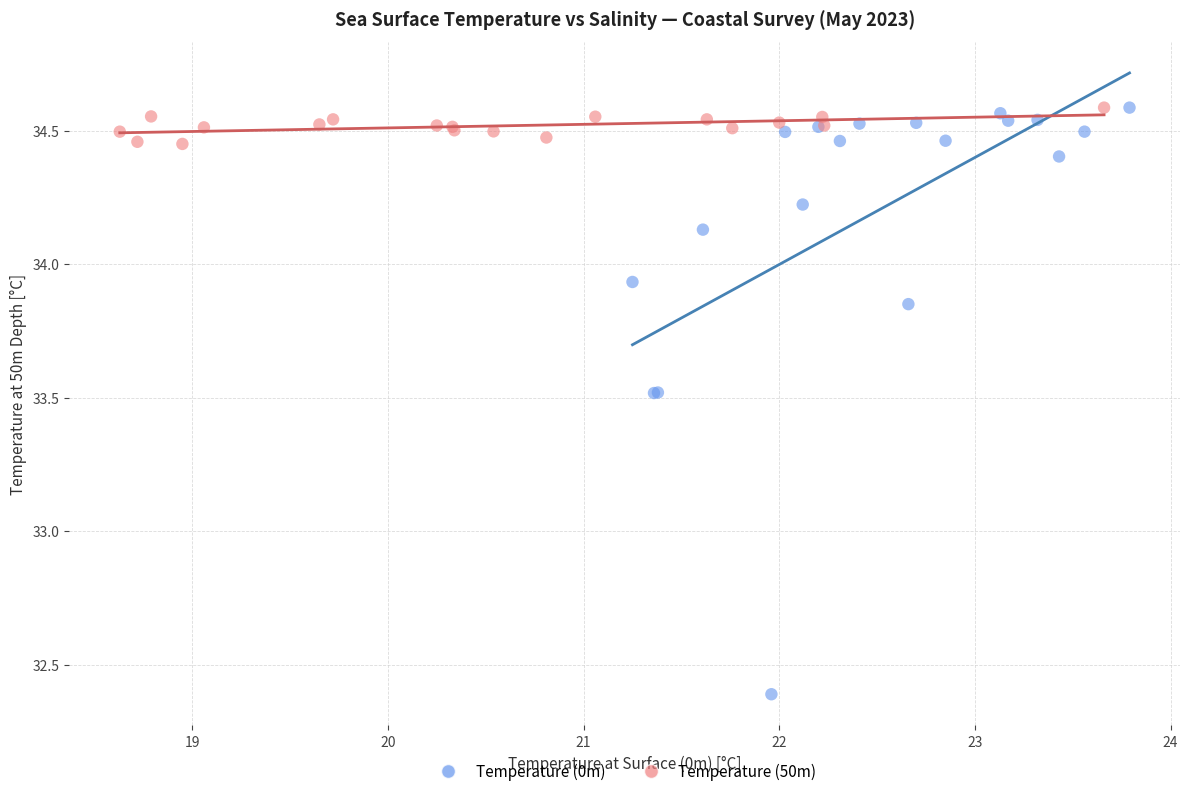

Which series has the largest Y range (max minus min)?

Temperature (0m)